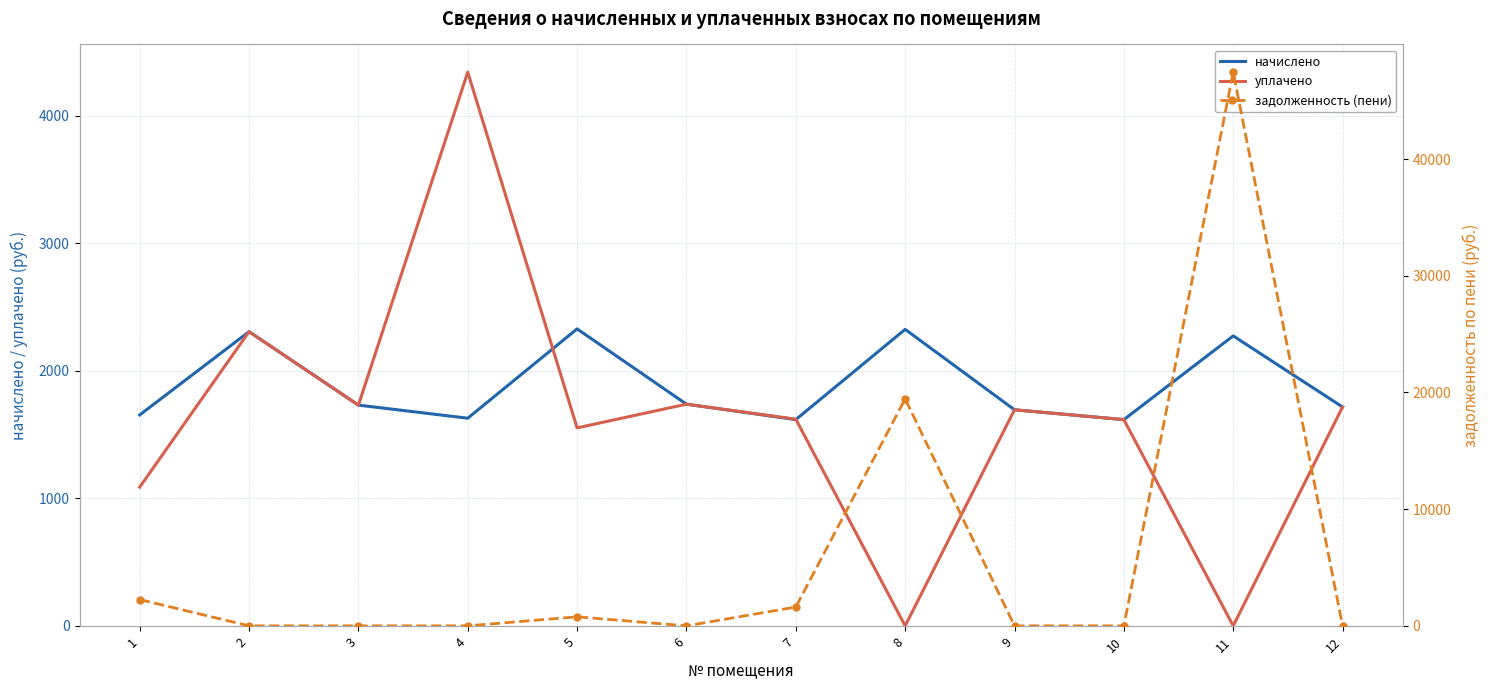

At which category does начислено reach its first local peak?

2